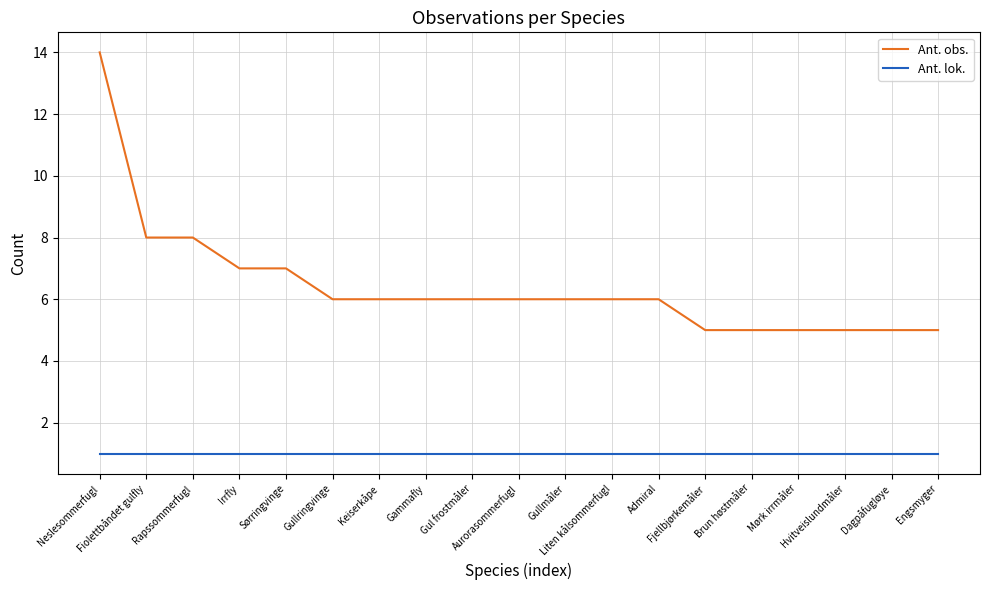

True or false: Ant. obs. and Ant. lok. intersect in this chart.

False